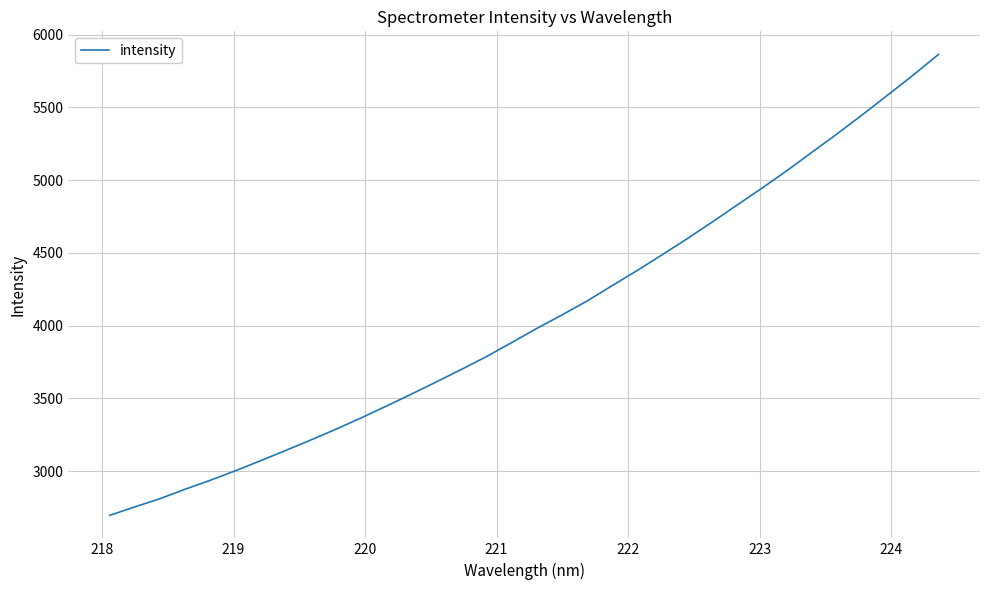

What is the difference between the maximum and minimum values?

3167.4